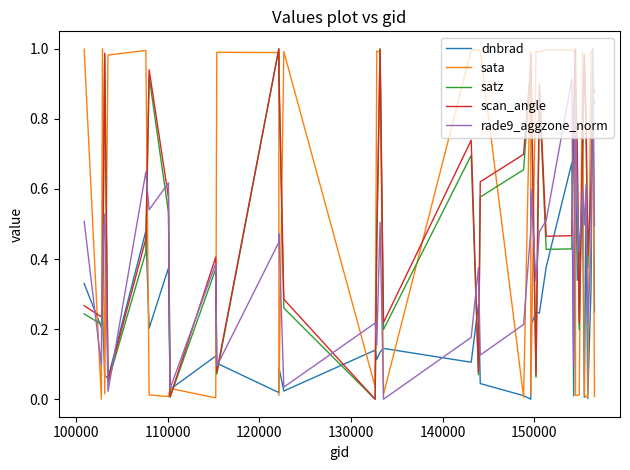

After their last crossing, which series has the higher values: rade9_aggzone_norm or scan_angle?

scan_angle